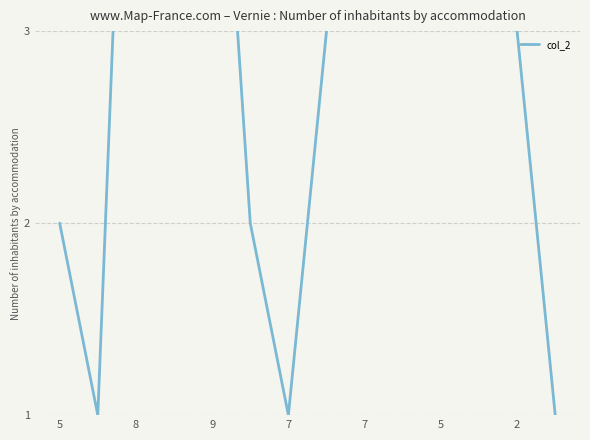

True or false: there are more than 1 points higher than both neighbors.

True